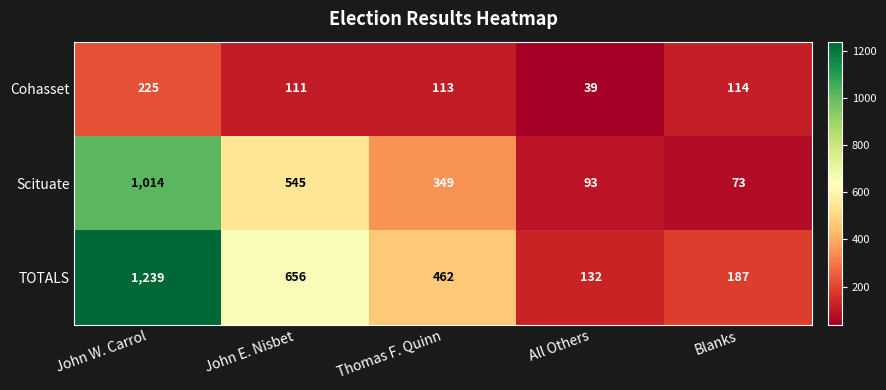

At which category is the sum across all series the highest?

John W. Carrol